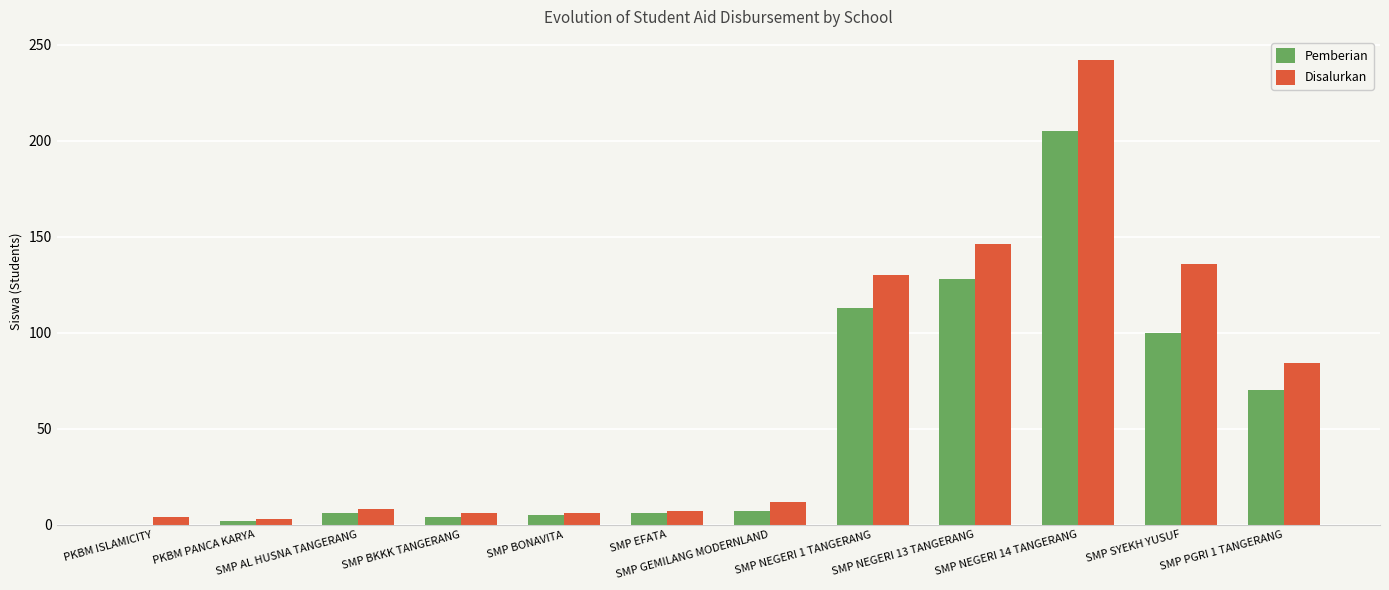

What is the total value across all series at PKBM ISLAMICITY?

4